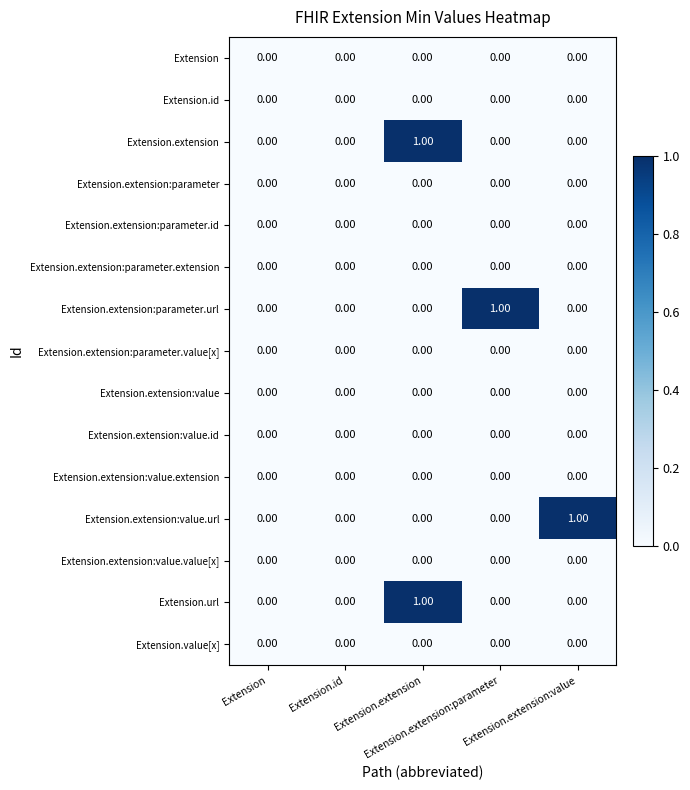

Which category has the highest value across all series?

Extension.extension